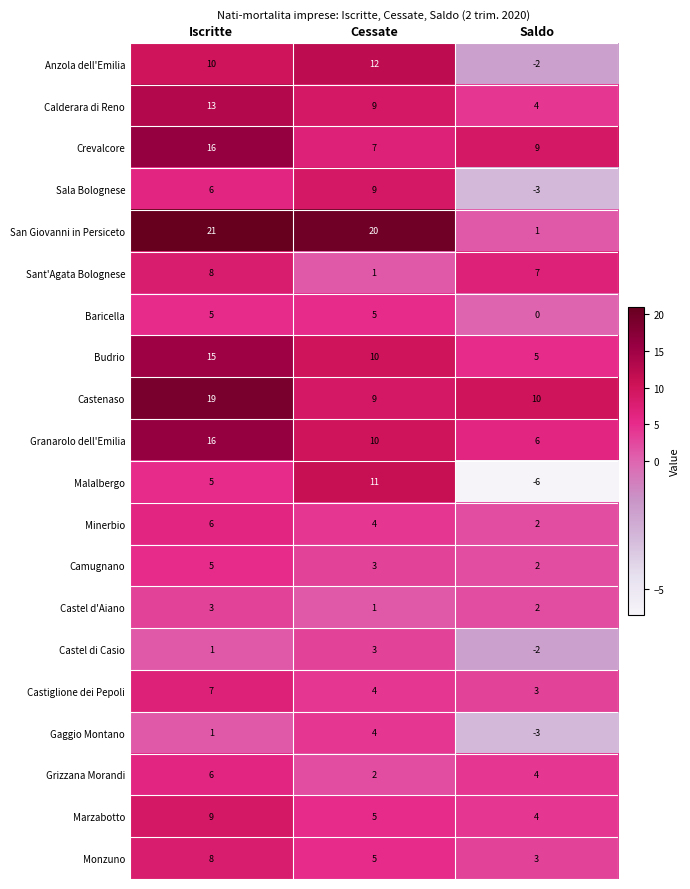

Count the Crevalcore values in the range 7 to 16.

3